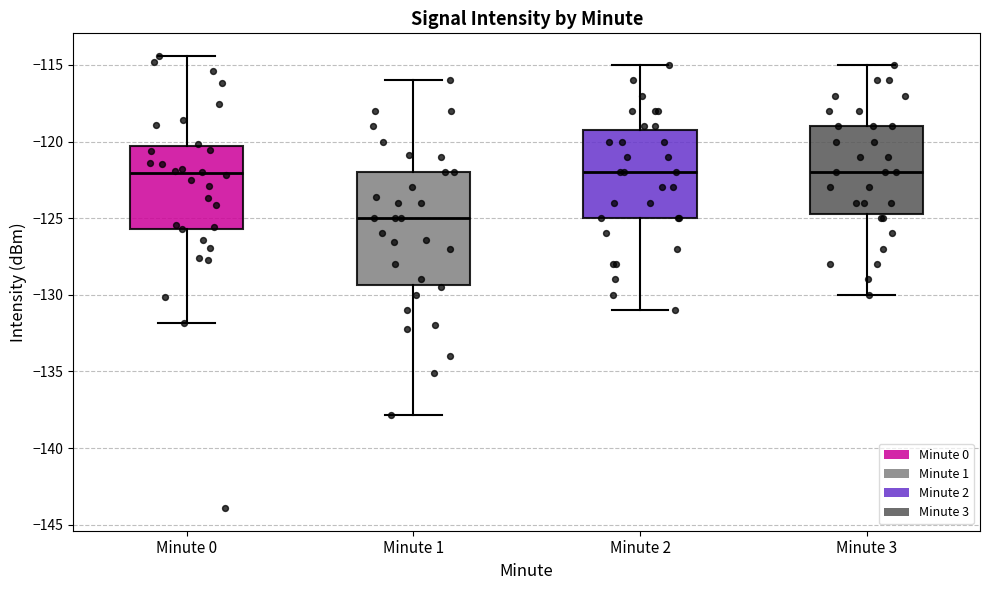

Where does the lower whisker of the box for Minute 3 end on the y-axis? The values are not printed on the chart, so give them approximately, as read against the axis.

-130.0